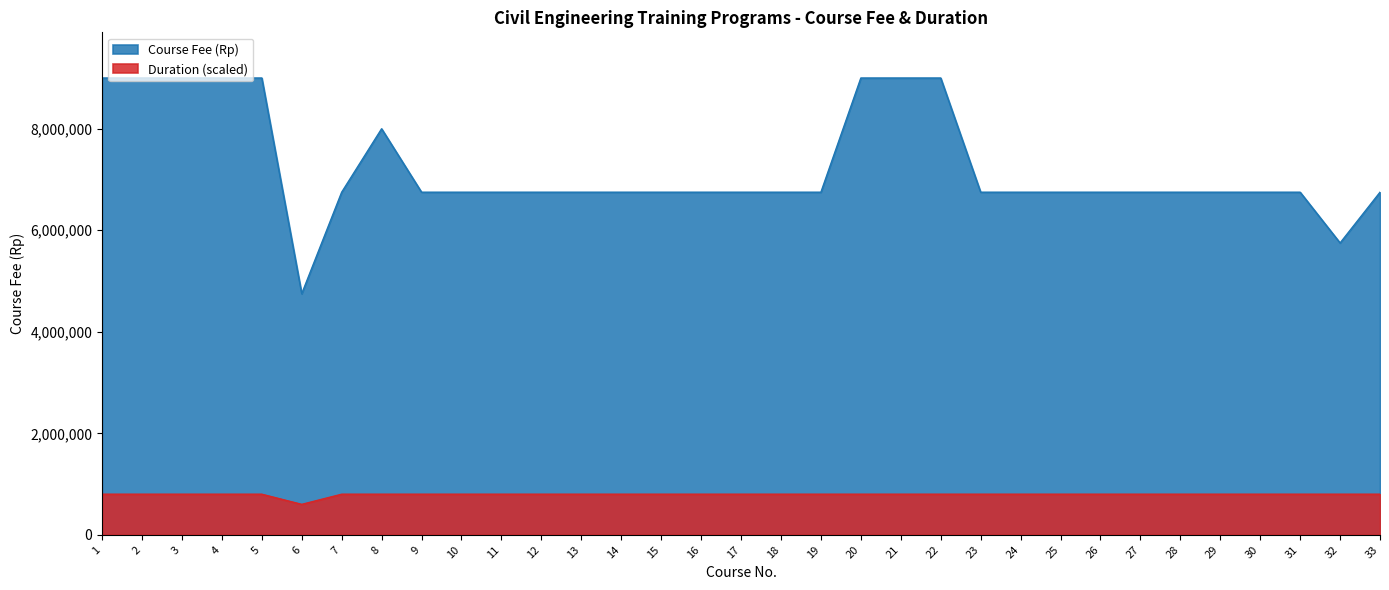

What is the maximum value shown in the chart?

9000000